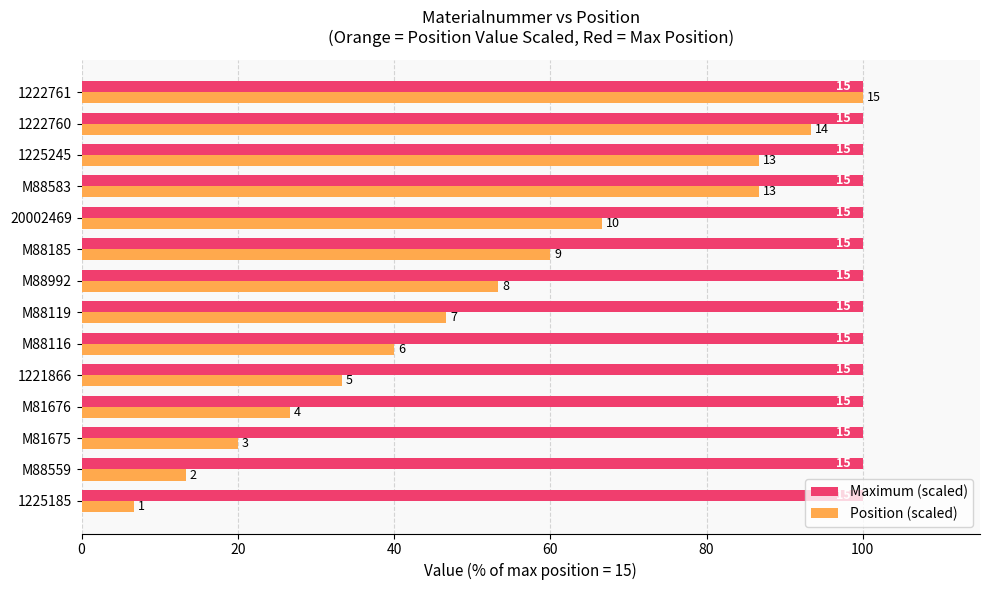

What are all the series names shown in the legend?

Maximum (scaled), Position (scaled)